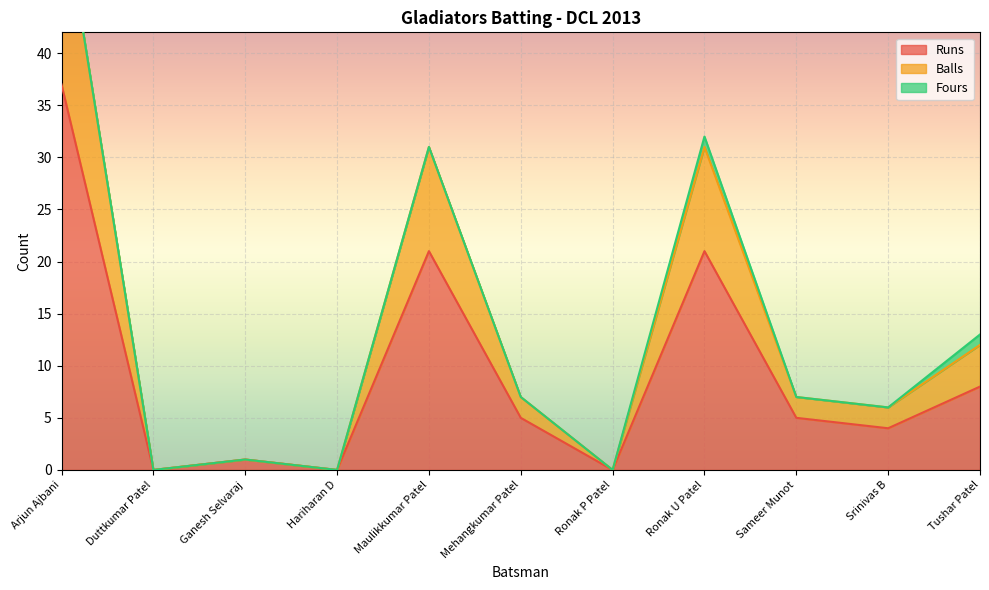

At how many categories does at least one series exceed 48?

1